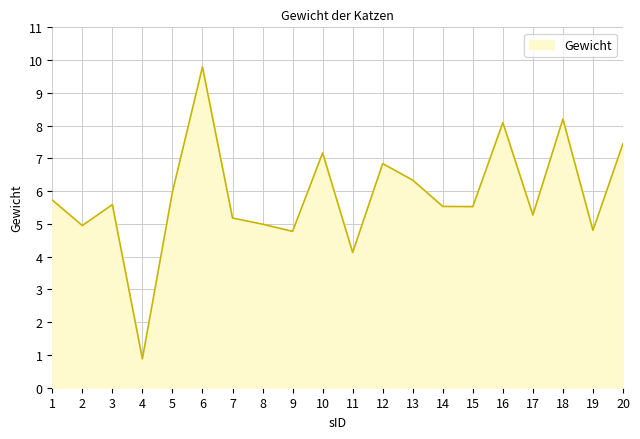

What is the difference between the values at 5 and 8?

1.0